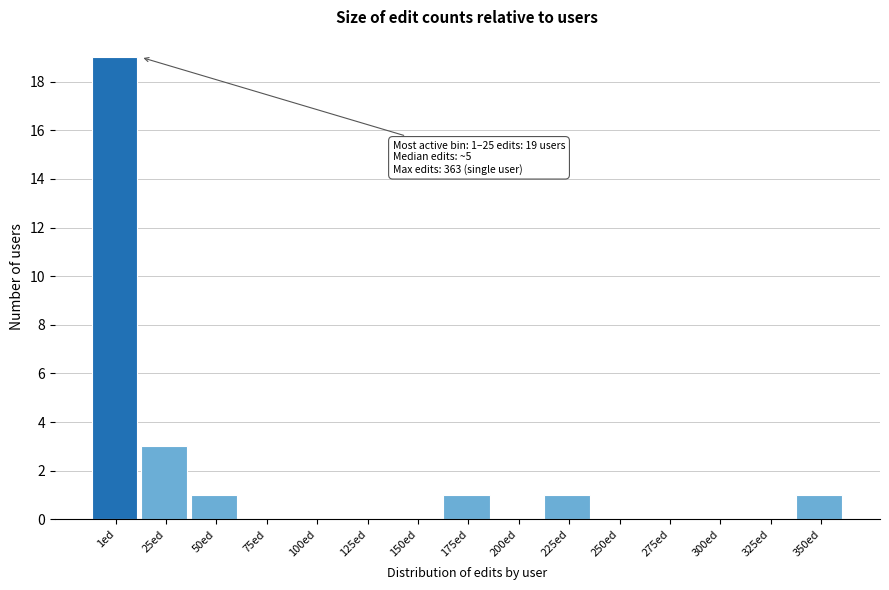

Reading right to left, extract all data points from this chart.

350ed=1	325ed=0	300ed=0	275ed=0	250ed=0	225ed=1	200ed=0	175ed=1	150ed=0	125ed=0	100ed=0	75ed=0	50ed=1	25ed=3	1ed=19